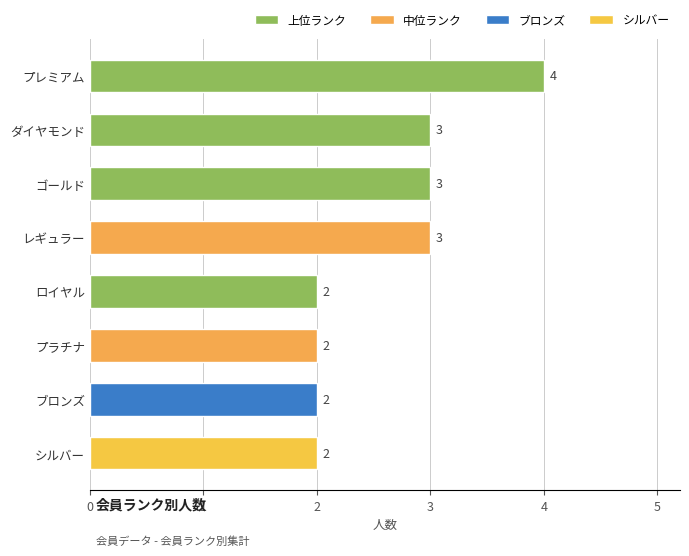

Which has a higher value, ブロンズ or プレミアム?

プレミアム